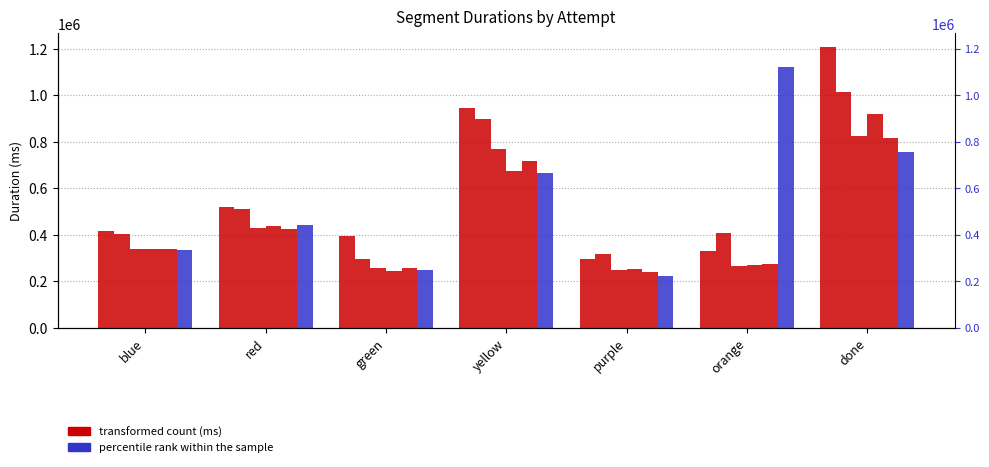

List the series in order of their peak value, lowest first.

Attempt #19, Attempt #14, Attempt #16, Attempt #6, Attempt #21, Attempt #3